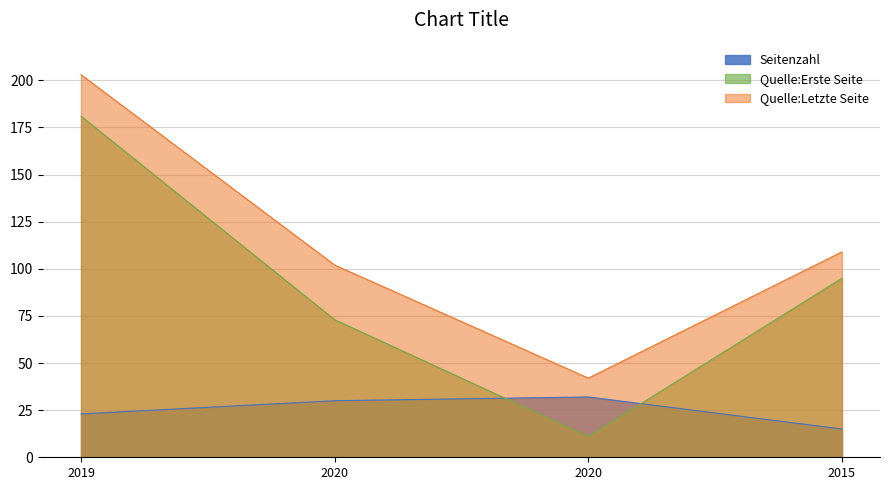

At which label is Seitenzahl closest to 23?

2019